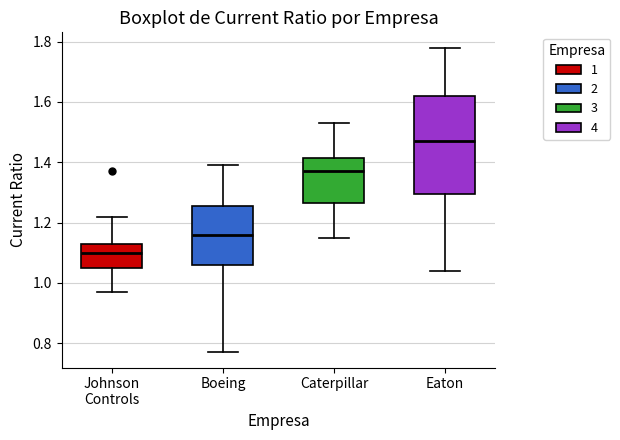

Where does the upper whisker of the box for Johnson Controls end on the y-axis? The values are not printed on the chart, so give them approximately, as read against the axis.

1.22